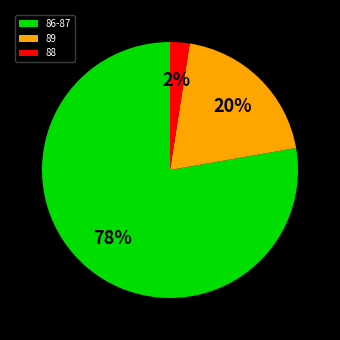

Does any single category account for the majority?

Yes